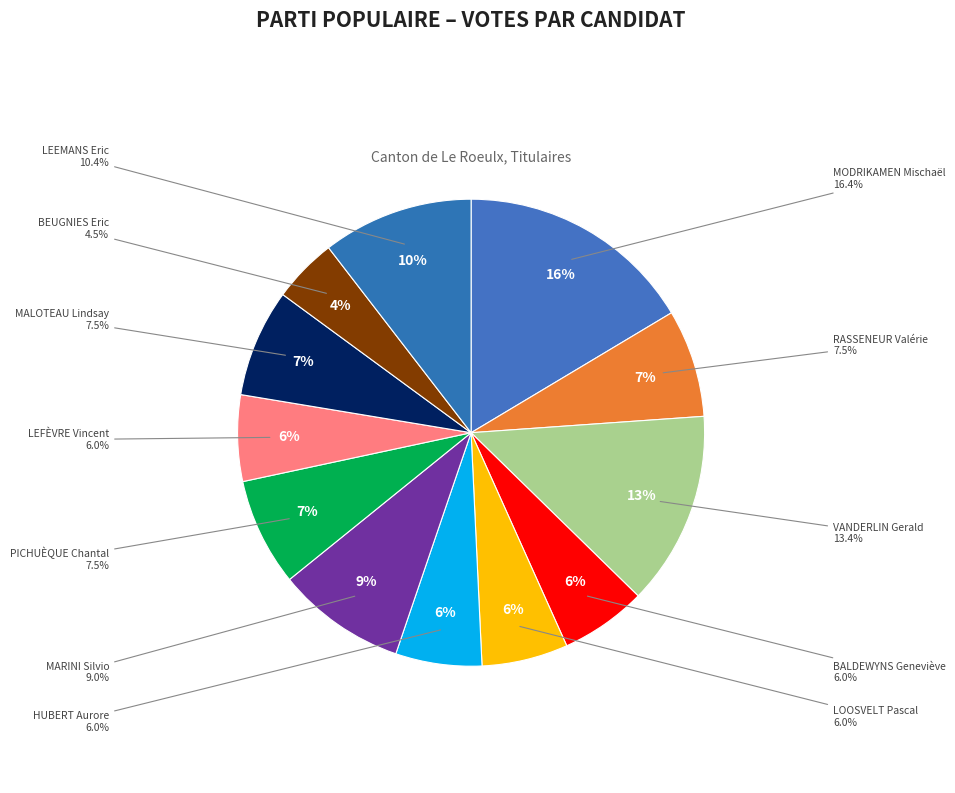

What is the largest slice in the pie chart?

MODRIKAMEN Mischaël